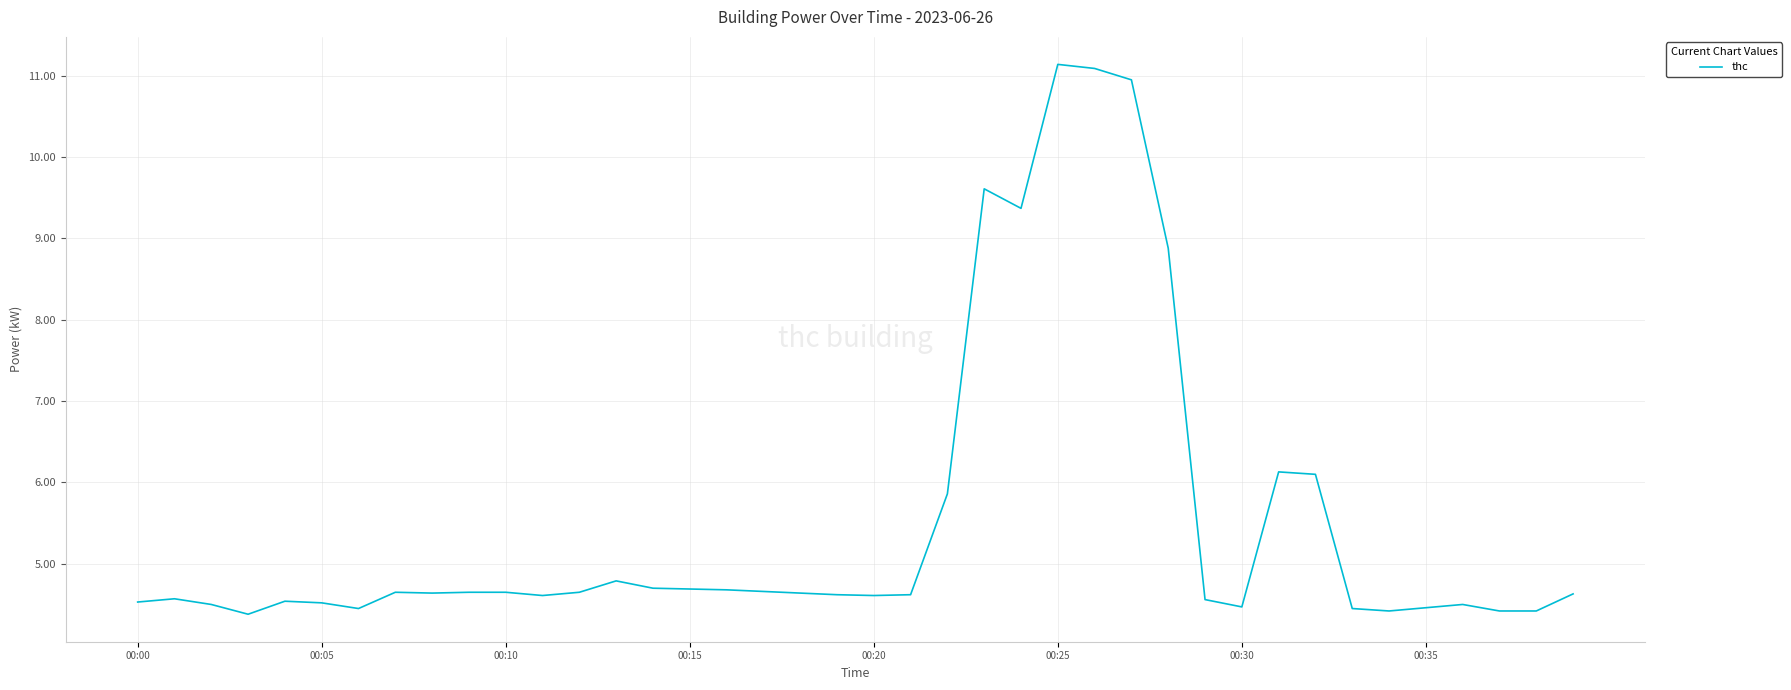

What is the greatest value displayed?

11.1